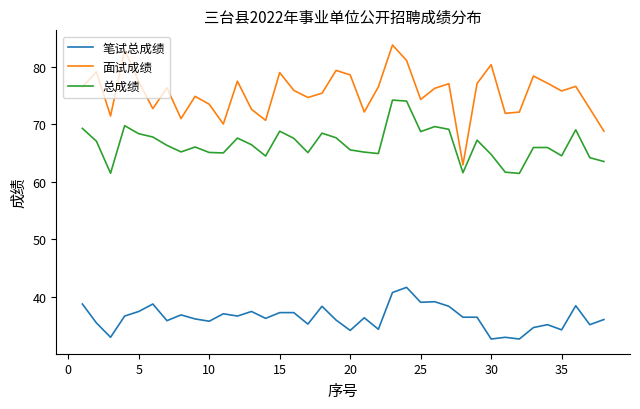

Rank the series by their maximum value, from highest to lowest.

面试成绩, 总成绩, 笔试总成绩